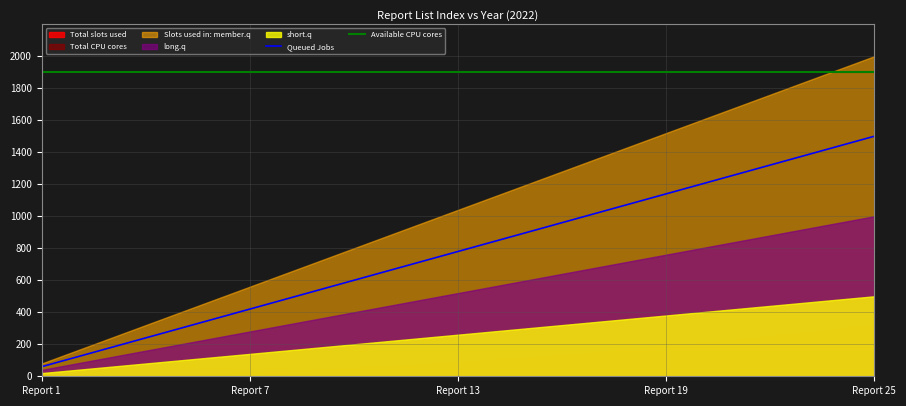

What is the minimum value for Available CPU cores?

1900